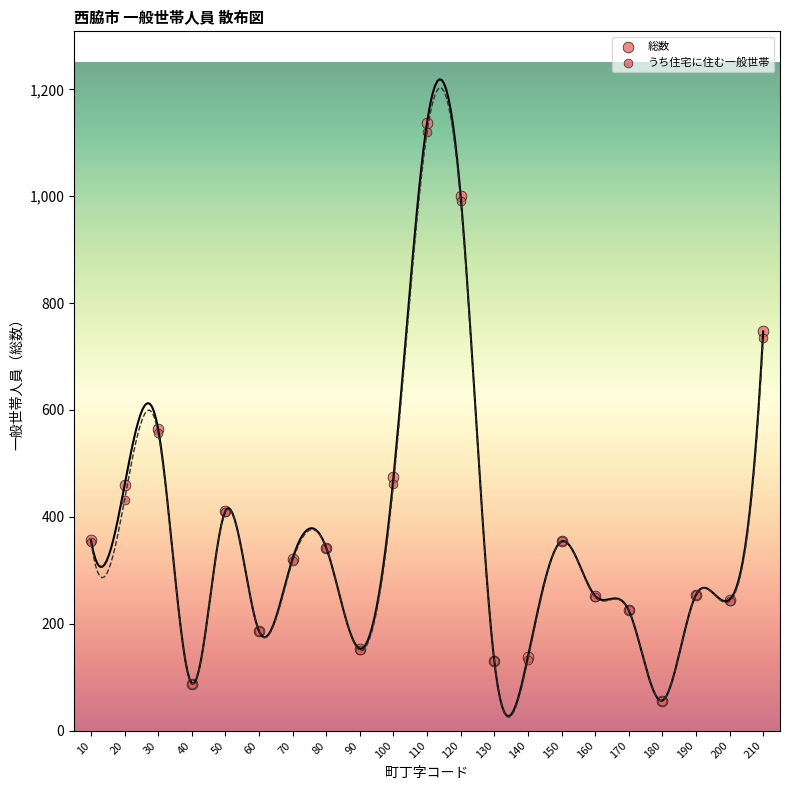

Which series reaches the maximum Y coordinate?

総数